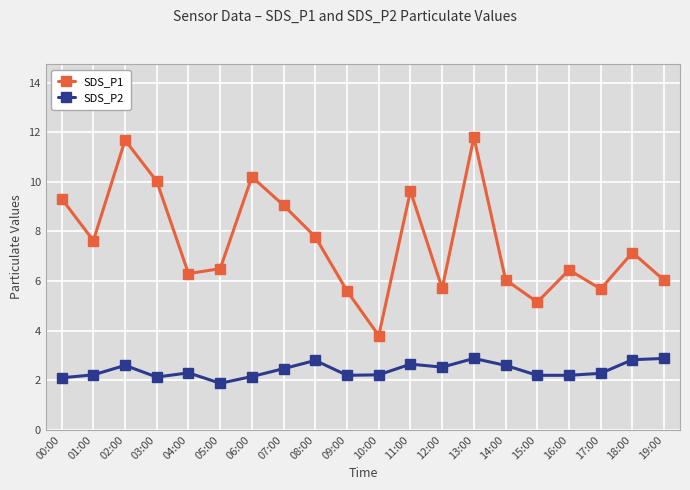

What is the difference between the second highest and second lowest values in the SDS_P2 series?

0.8